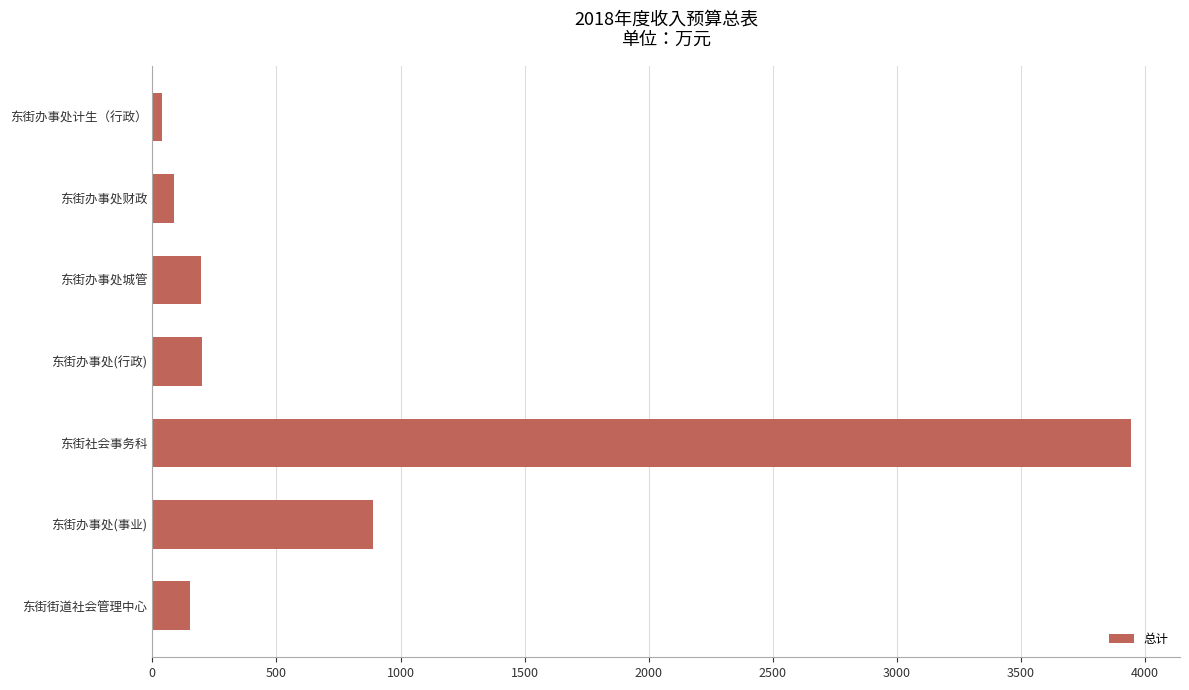

What is the greatest value displayed?

3943.7